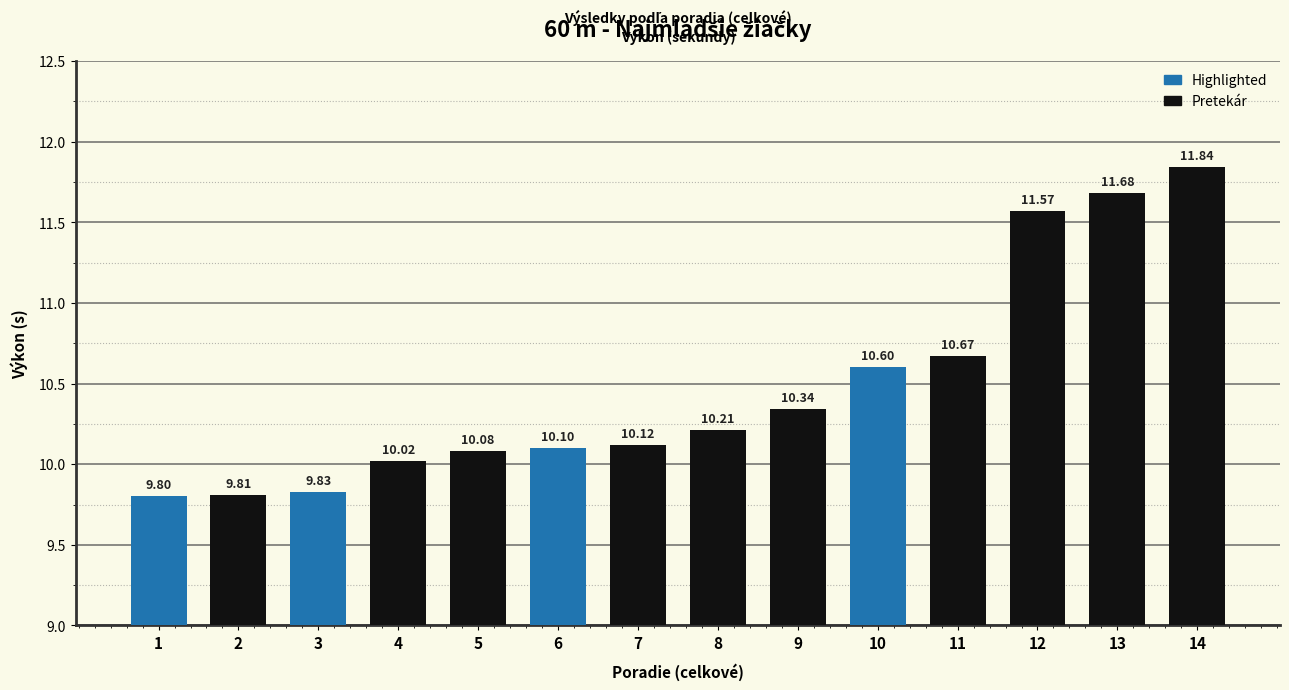

What is the greatest value displayed?

11.8